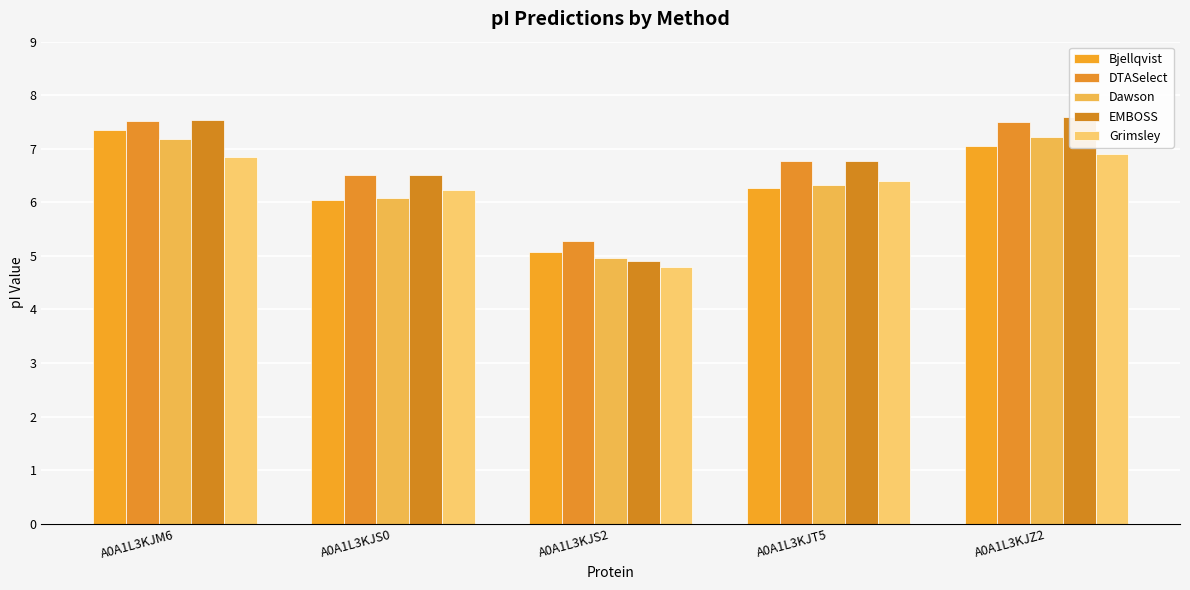

What is the value of the Bjellqvist bar at the 1st from the left?

7.4